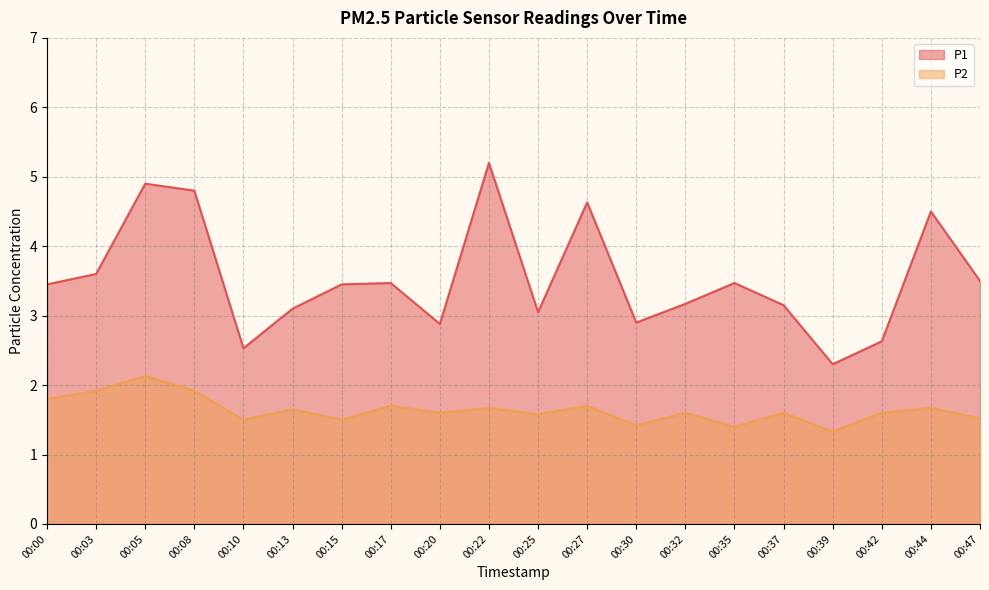

At 00:17, list the series in order from smallest to largest.

P2, P1